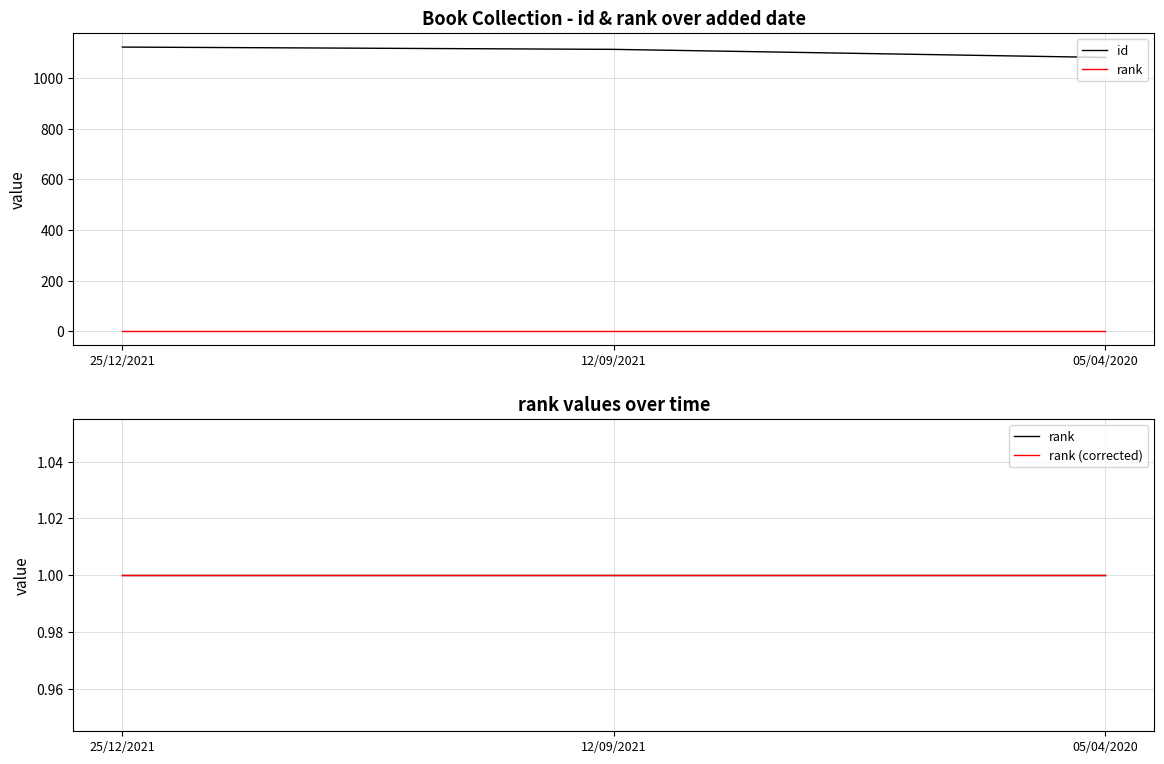

The value of rank at 25/12/2021 is 1. True or false?

True